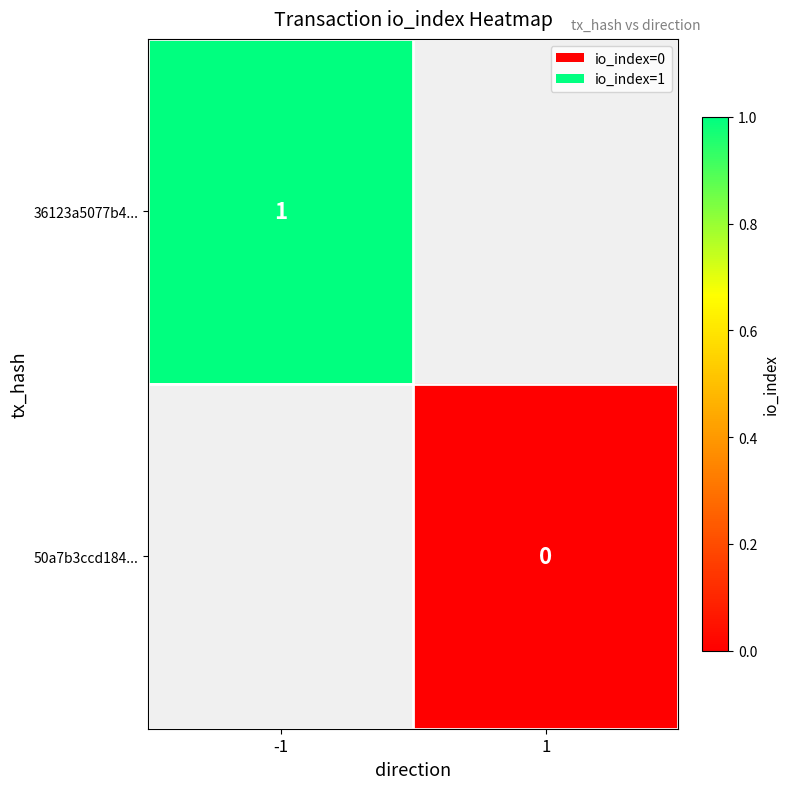

Which label corresponds to the largest value in the chart?

-1